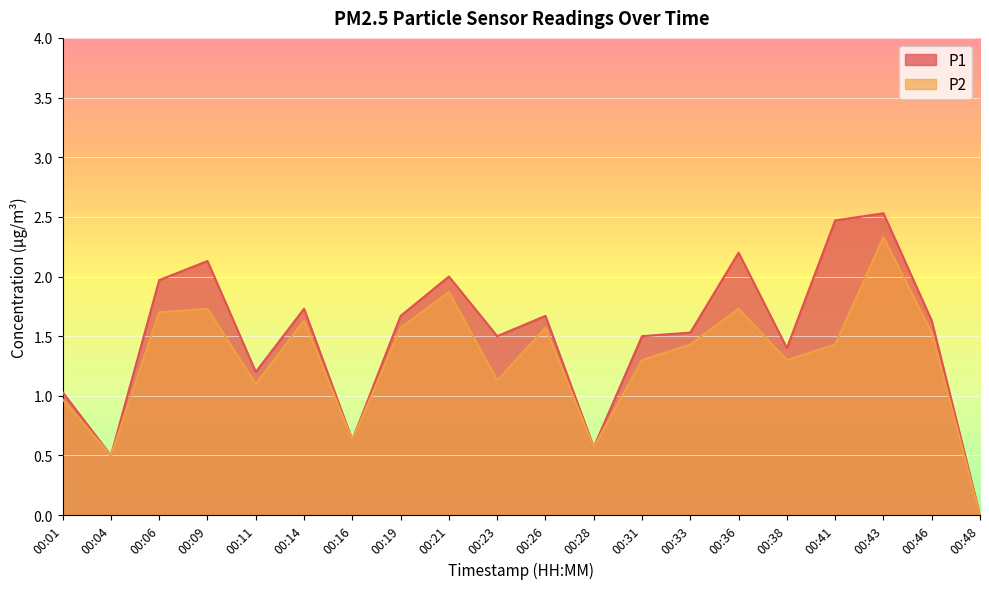

List the series in order of their overall mean, highest first.

P1, P2